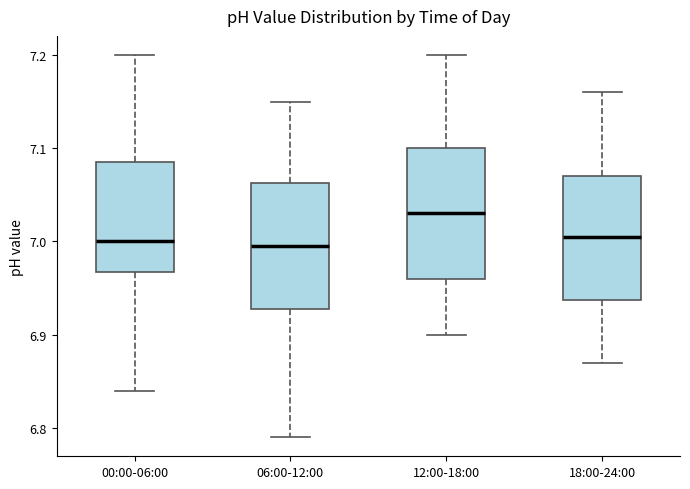

Where does the upper whisker of the box for 00:00-06:00 end on the y-axis? The values are not printed on the chart, so give them approximately, as read against the axis.

7.20